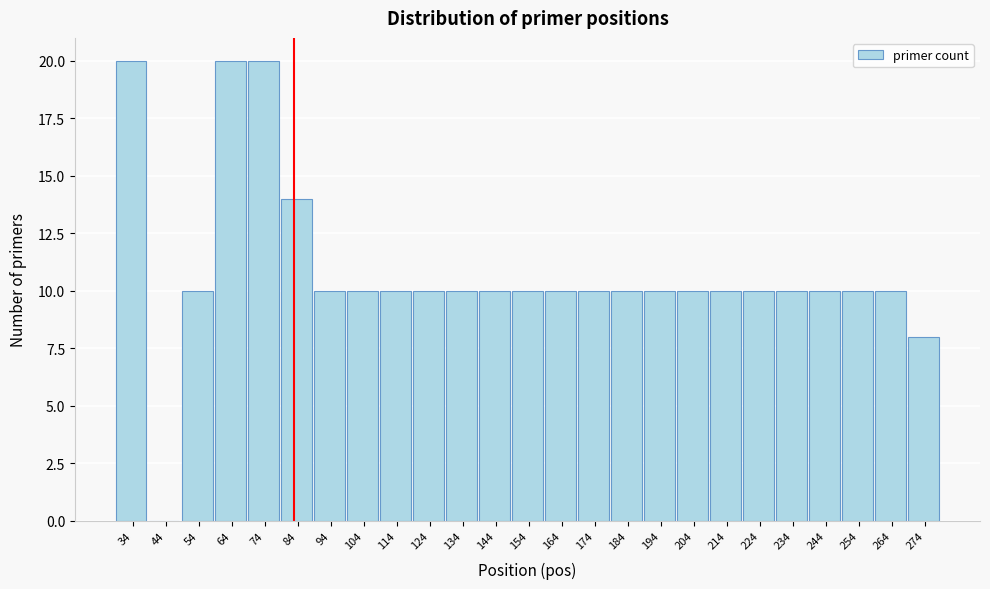

Reading right to left, what are all the values shown in this chart?

274=8	264=10	254=10	244=10	234=10	224=10	214=10	204=10	194=10	184=10	174=10	164=10	154=10	144=10	134=10	124=10	114=10	104=10	94=10	84=14	74=20	64=20	54=10	44=0	34=20